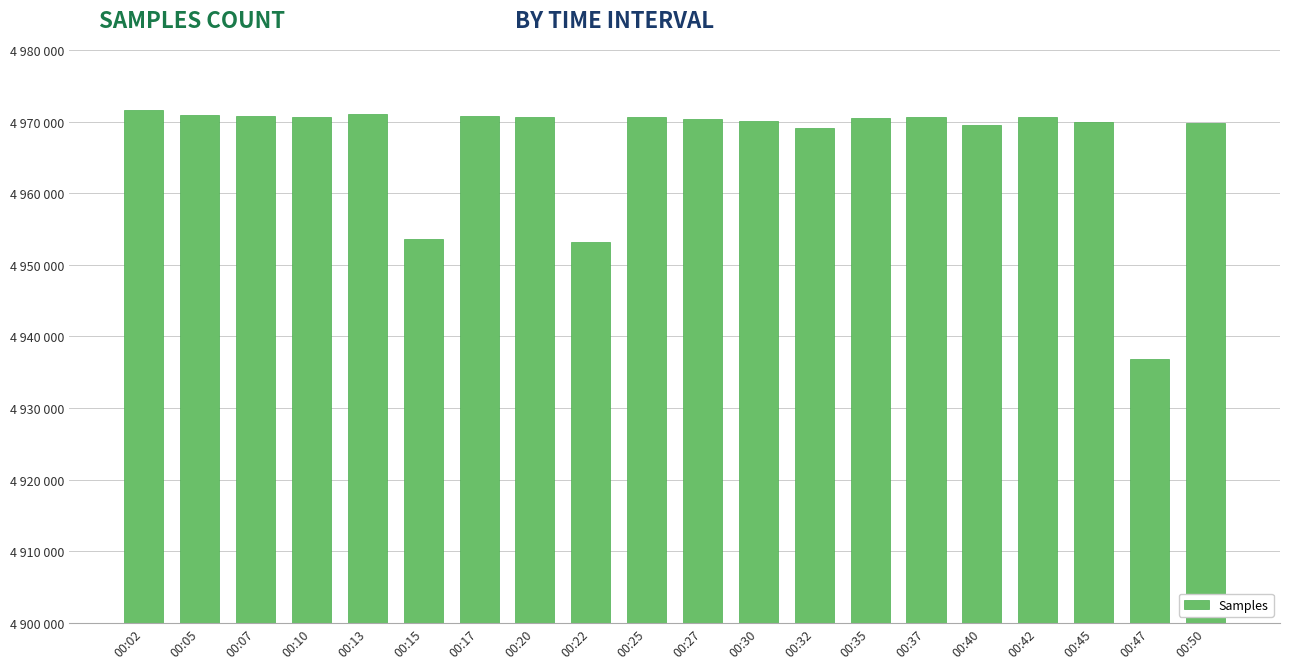

What is the smallest value displayed?

4936806